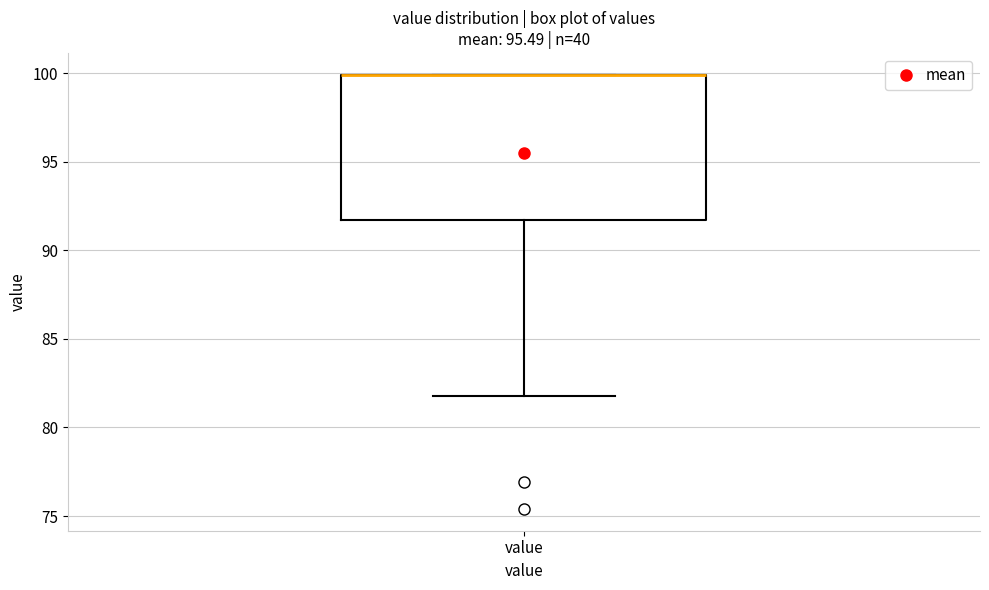

Read this box plot against the y-axis: the position of the median line, the range covered by the box, and the ends of both whiskers. The values are not printed on the chart, so give them approximately, as read against the axis.

median 100.0 (drawn on the box's upper edge), box 91.5 to 100.0, whiskers 82.0 to 100.0